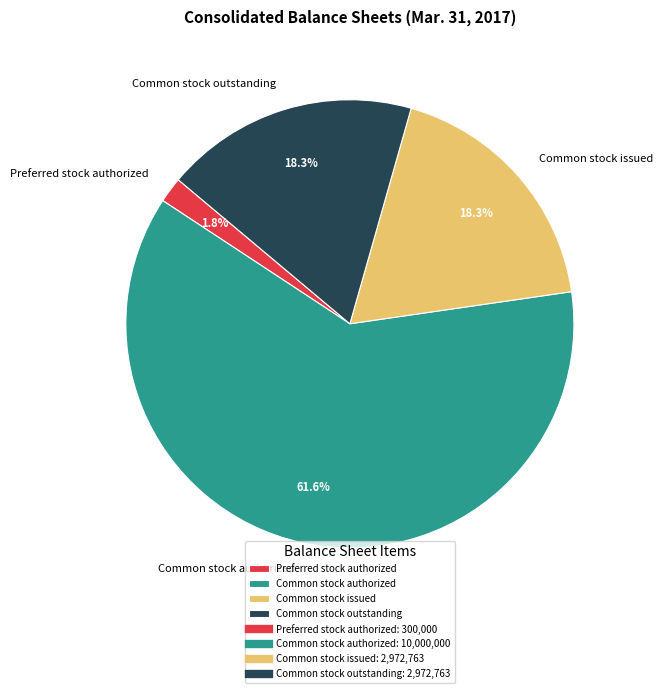

What percentage is the Preferred stock authorized slice, to the nearest percent?

2%